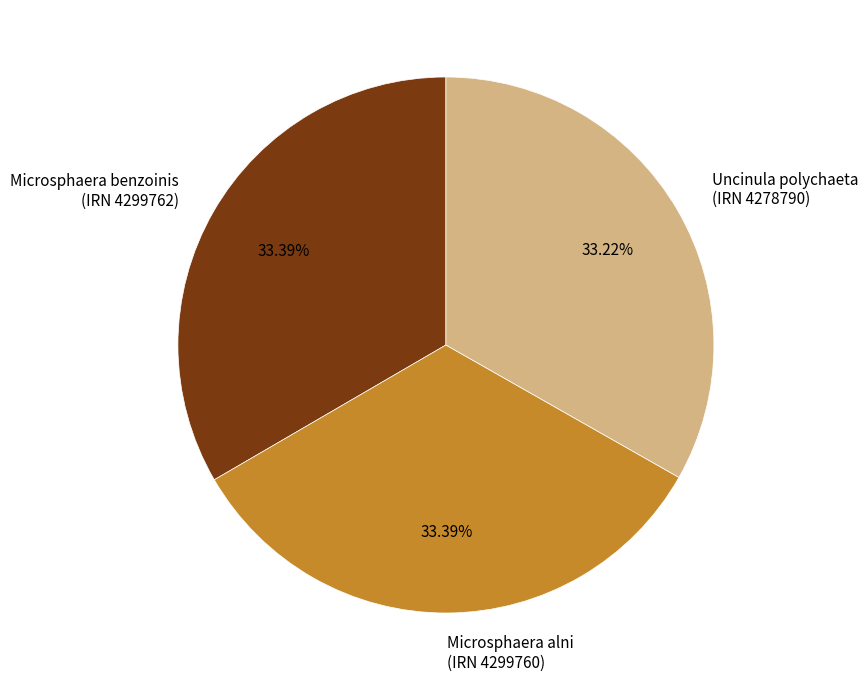

What is the ratio of the value at Microsphaera benzoinis (IRN 4299762) to the value at Microsphaera alni (IRN 4299760)?

1.0